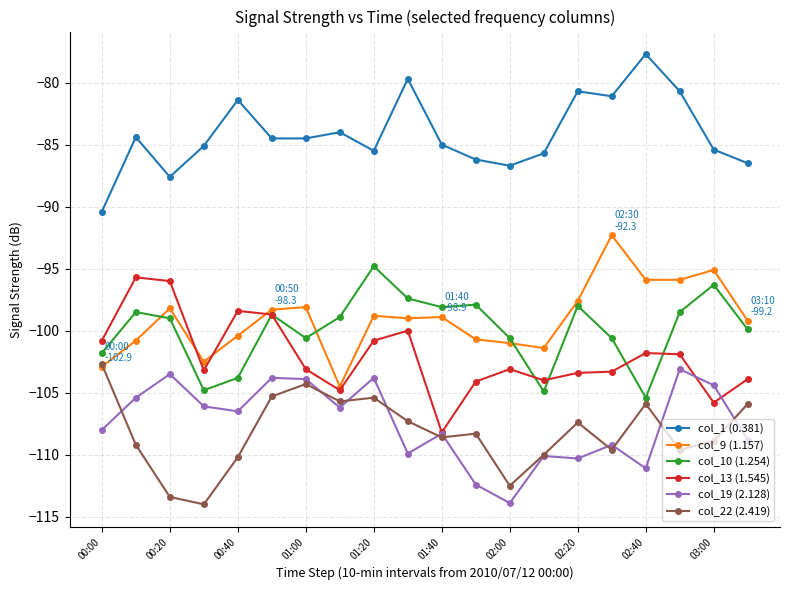

How many data points does each series have?

20